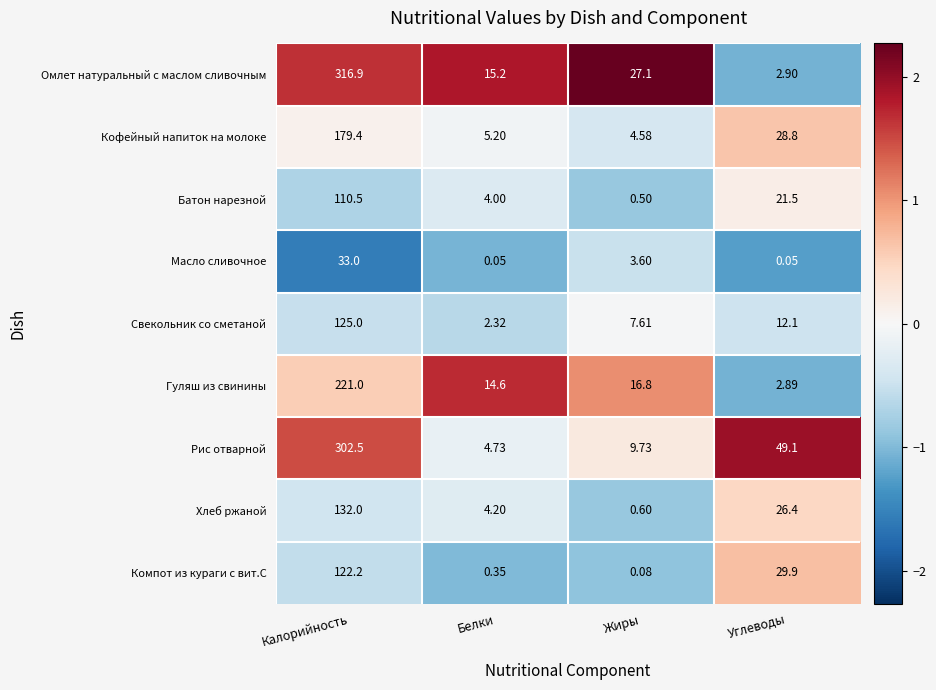

Rank the series by their maximum value, from lowest to highest.

Масло сливочное, Батон нарезной, Компот из кураги с вит.С, Свекольник со сметаной, Хлеб ржаной, Кофейный напиток на молоке, Гуляш из свинины, Рис отварной, Омлет натуральный с маслом сливочным